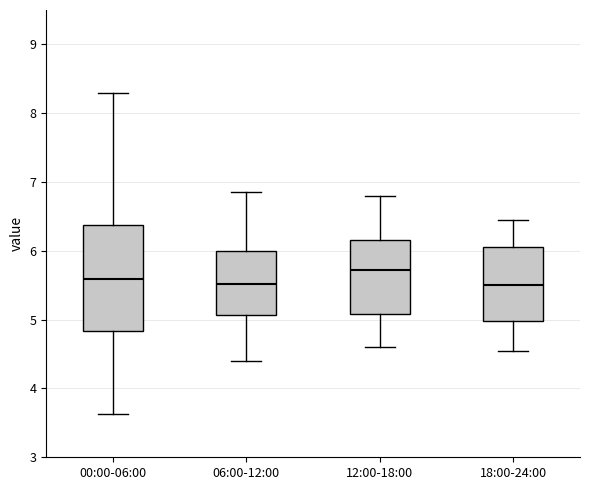

Comparing the boxes themselves (not the whiskers), which one is the tallest?

00:00-06:00